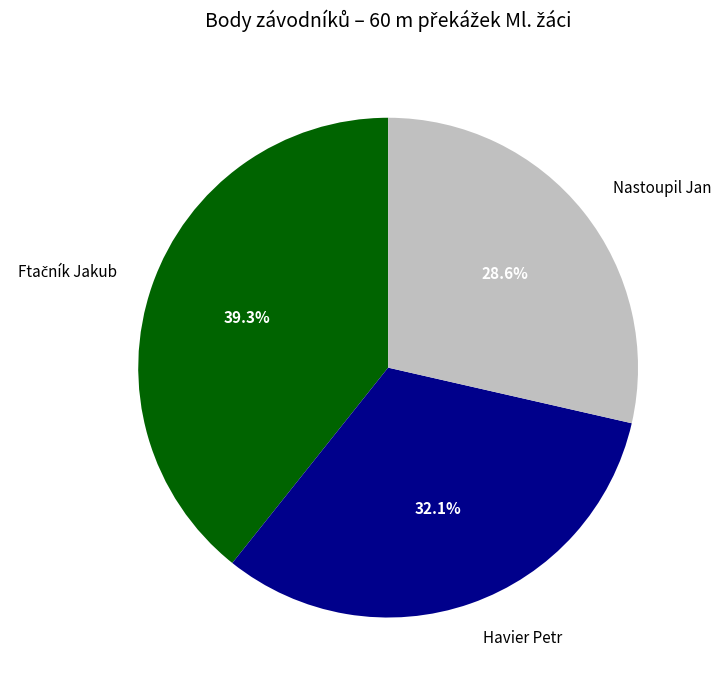

Which category has the smallest portion of the pie?

Nastoupil Jan